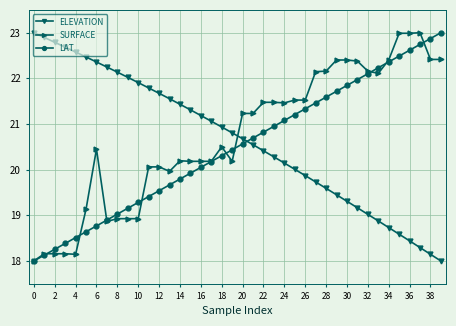

True or false: SURFACE and ELEVATION intersect in this chart.

True